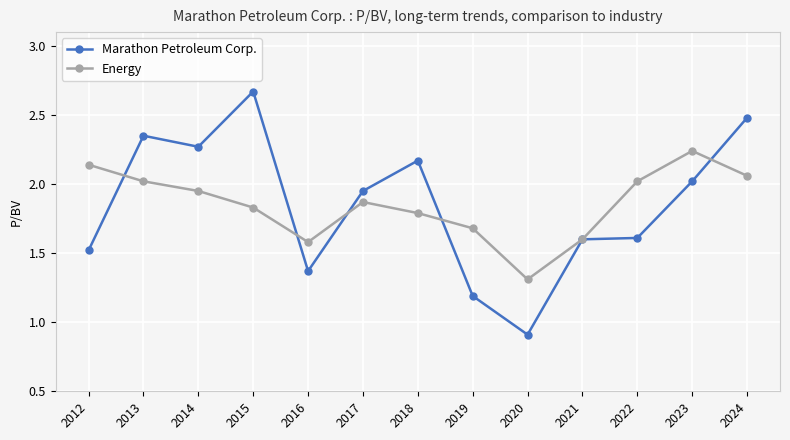

What is the sum of the Energy values at 2024 and 2014?

4.0